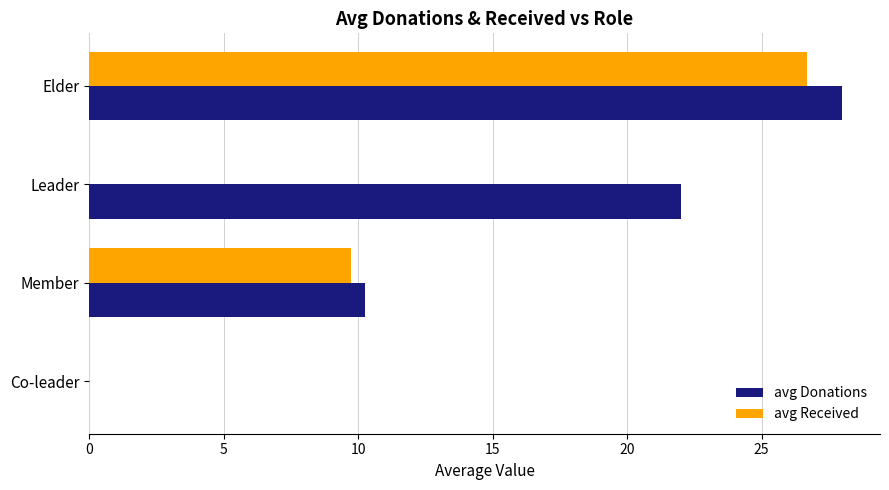

Between Co-leader and Leader, which series saw the biggest shift?

avg Donations